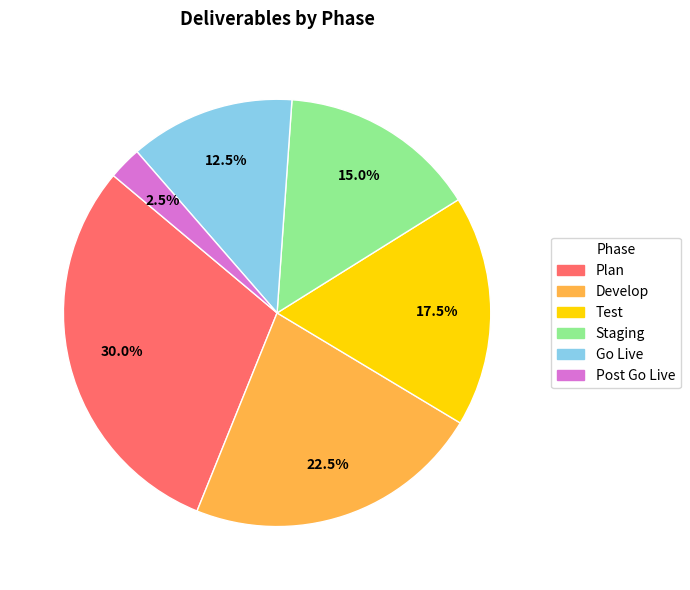

Combined, what portion of the pie is Post Go Live and Go Live?

15.0%